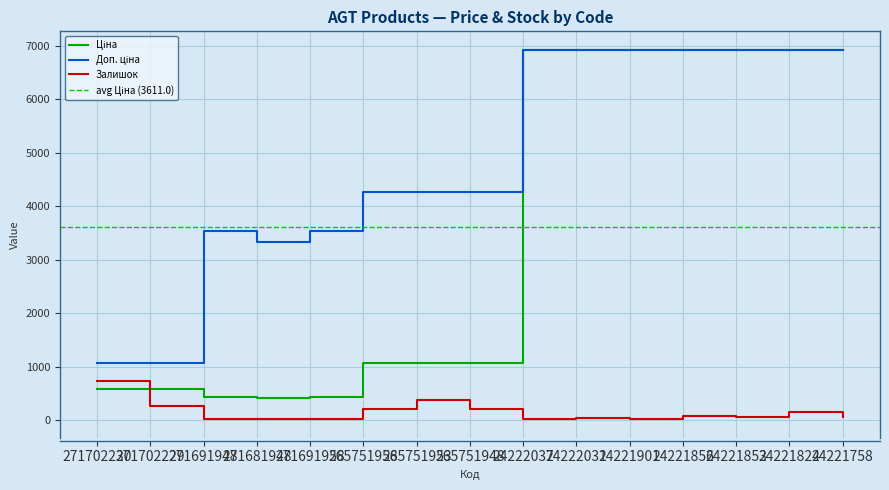

Where does the Залишок series first go above 71?

271702230